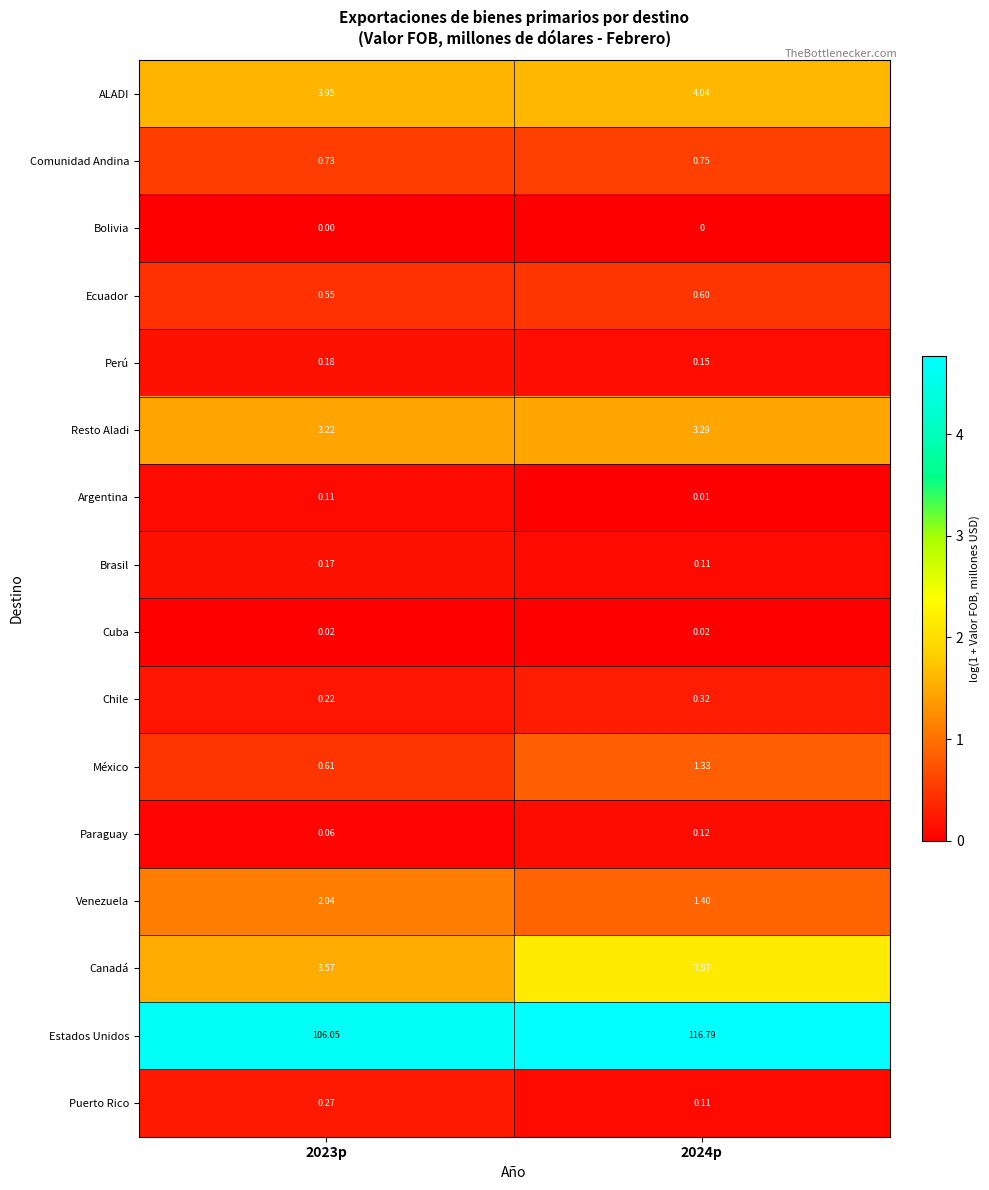

At 2023p, list the series in order from largest to smallest.

Estados Unidos, ALADI, Canadá, Resto Aladi, Venezuela, Comunidad Andina, México, Ecuador, Puerto Rico, Chile, Perú, Brasil, Argentina, Paraguay, Cuba, Bolivia